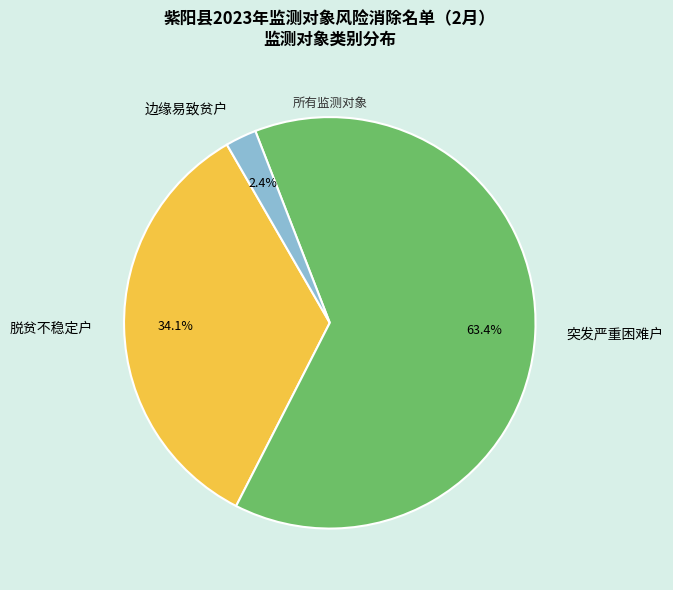

Which category has the biggest portion of the pie?

突发严重困难户